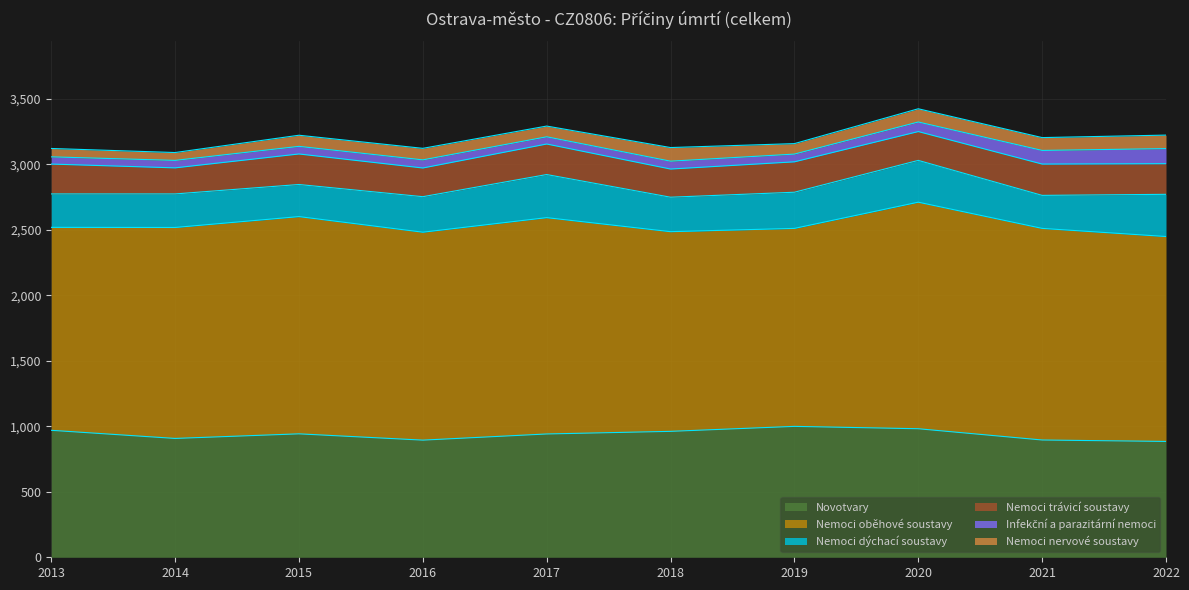

How many categories are shown in the chart?

10